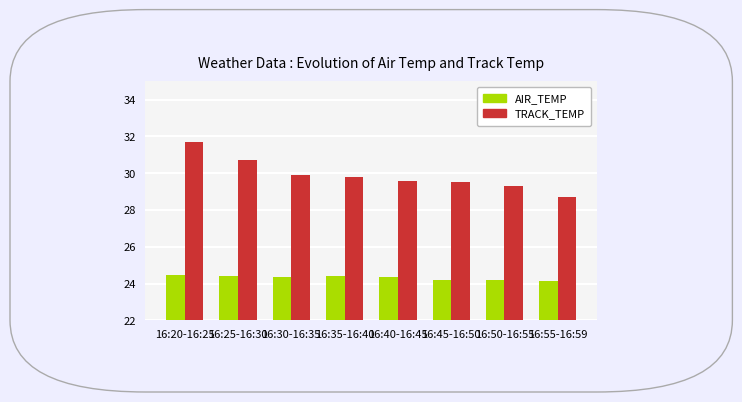

Reading left to right, list all the values displayed in this chart.

AIR_TEMP: 16:20-16:25=24.4	16:25-16:30=24.4	16:30-16:35=24.3	16:35-16:40=24.4	16:40-16:45=24.3	16:45-16:50=24.2	16:50-16:55=24.2	16:55-16:59=24.1
TRACK_TEMP: 16:20-16:25=31.7	16:25-16:30=30.7	16:30-16:35=29.9	16:35-16:40=29.8	16:40-16:45=29.6	16:45-16:50=29.5	16:50-16:55=29.3	16:55-16:59=28.7